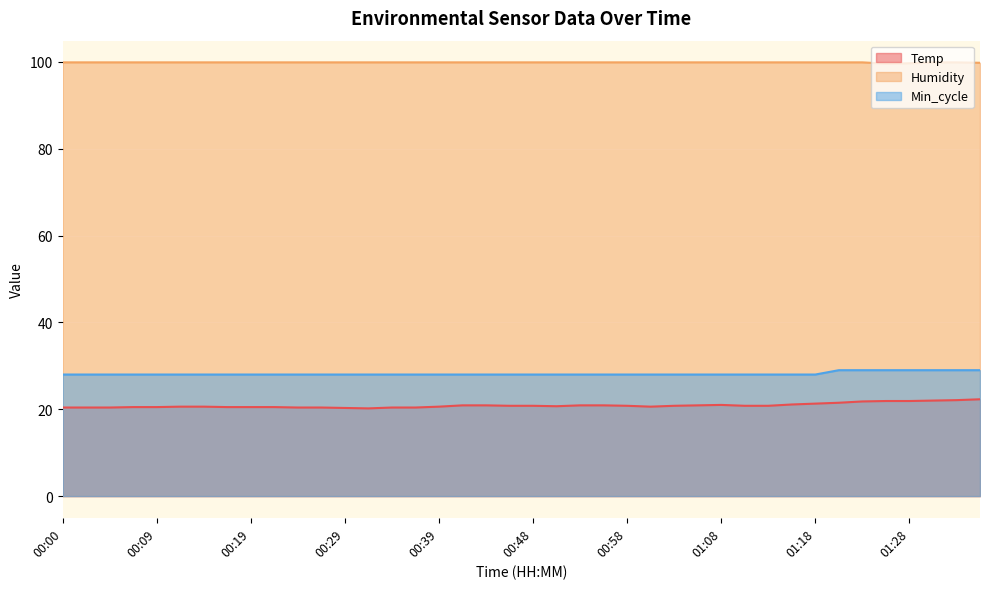

Read the Temp value at 01:13.

20.8